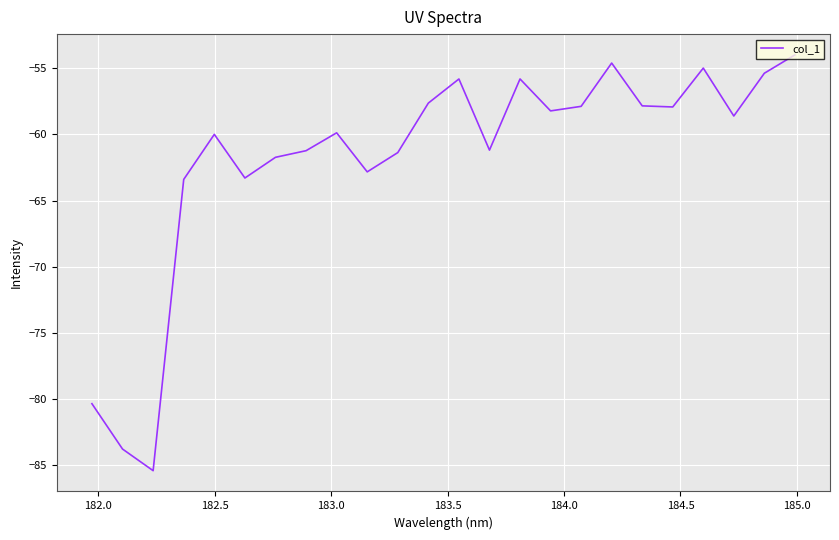

What is the difference between the maximum and minimum values?

31.4